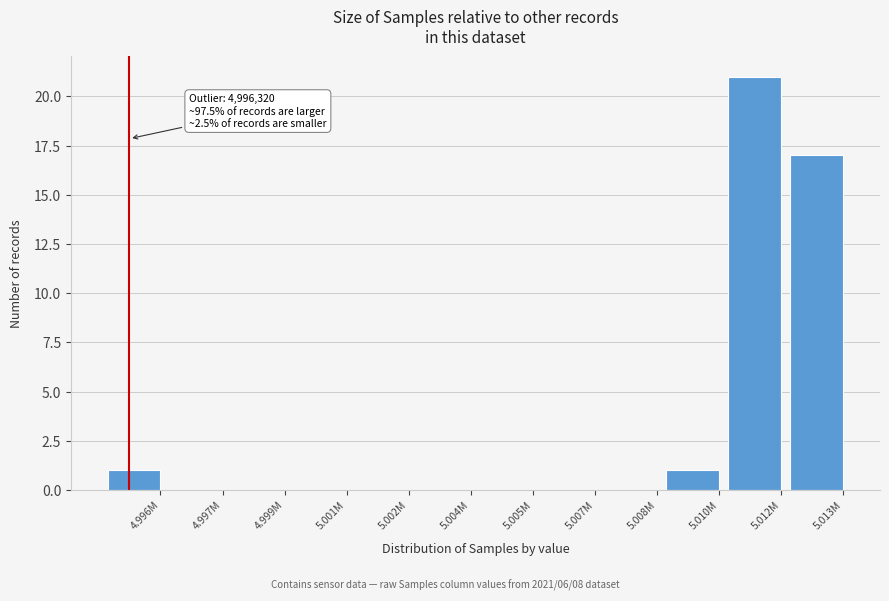

Reading left to right, list all the values displayed in this chart.

4.996M=1	4.997M=0	4.999M=0	5.001M=0	5.002M=0	5.004M=0	5.005M=0	5.007M=0	5.008M=0	5.010M=1	5.012M=21	5.013M=17